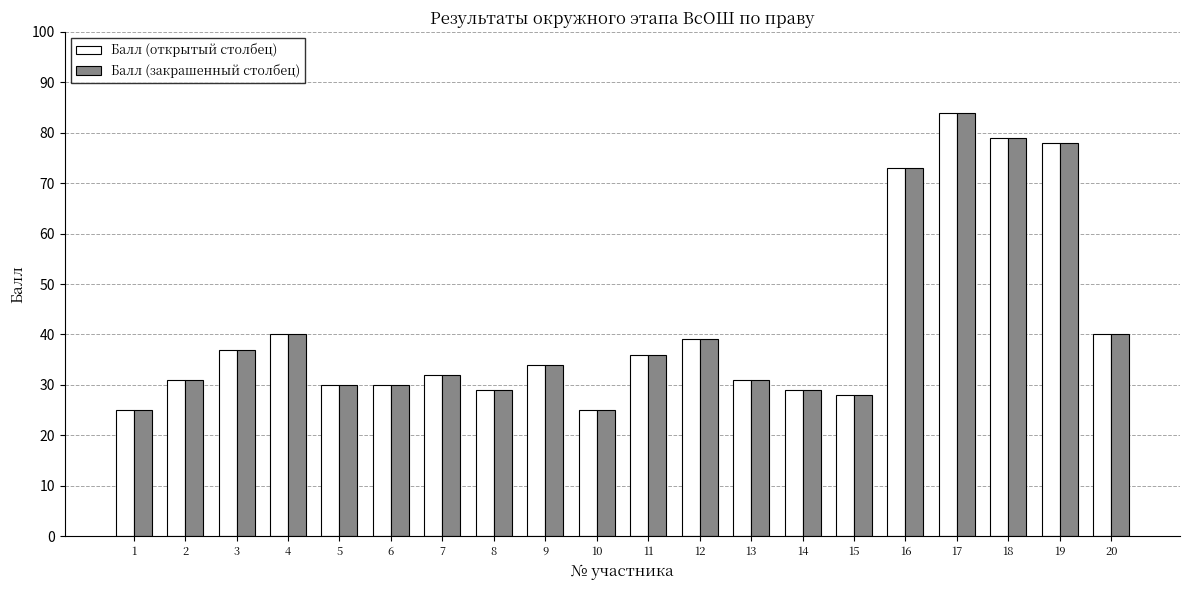

Reading left to right, extract all data points from this chart.

Балл (открытый столбец): 1=25	2=31	3=37	4=40	5=30	6=30	7=32	8=29	9=34	10=25	11=36	12=39	13=31	14=29	15=28	16=73	17=84	18=79	19=78	20=40
Балл (закрашенный столбец): 1=25	2=31	3=37	4=40	5=30	6=30	7=32	8=29	9=34	10=25	11=36	12=39	13=31	14=29	15=28	16=73	17=84	18=79	19=78	20=40